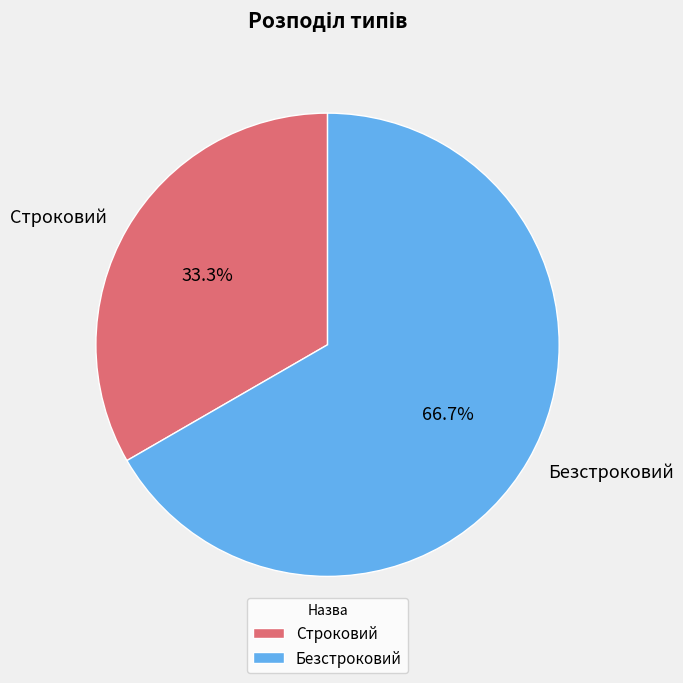

Do Безстроковий and Строковий together represent more than half of the pie?

Yes